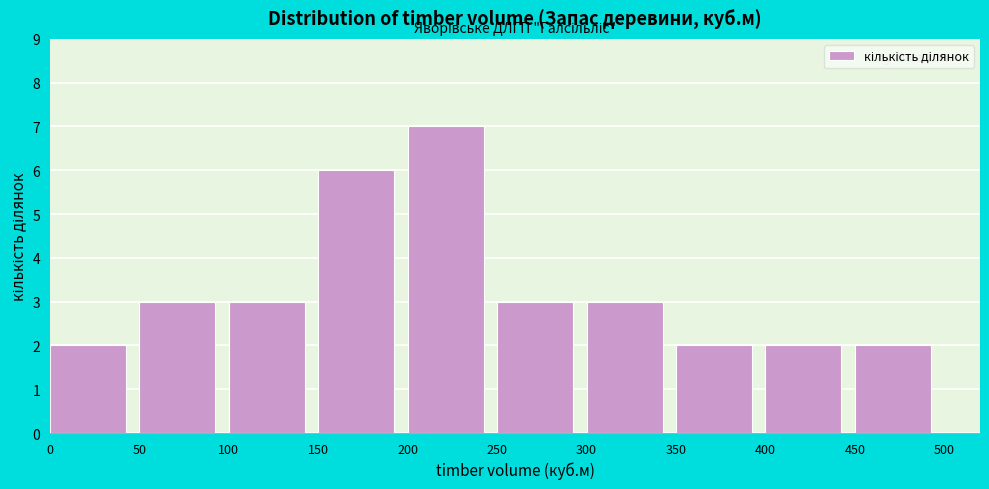

Reading left to right, transcribe this chart: for each bar, give the range it covers on the x-axis and its height. The values are not printed on the chart, so give them approximately, as read against the axis.

0 to 50: 2
50 to 100: 3
100 to 150: 3
150 to 200: 6
200 to 250: 7
250 to 300: 3
300 to 350: 3
350 to 400: 2
400 to 450: 2
450 to 500: 2